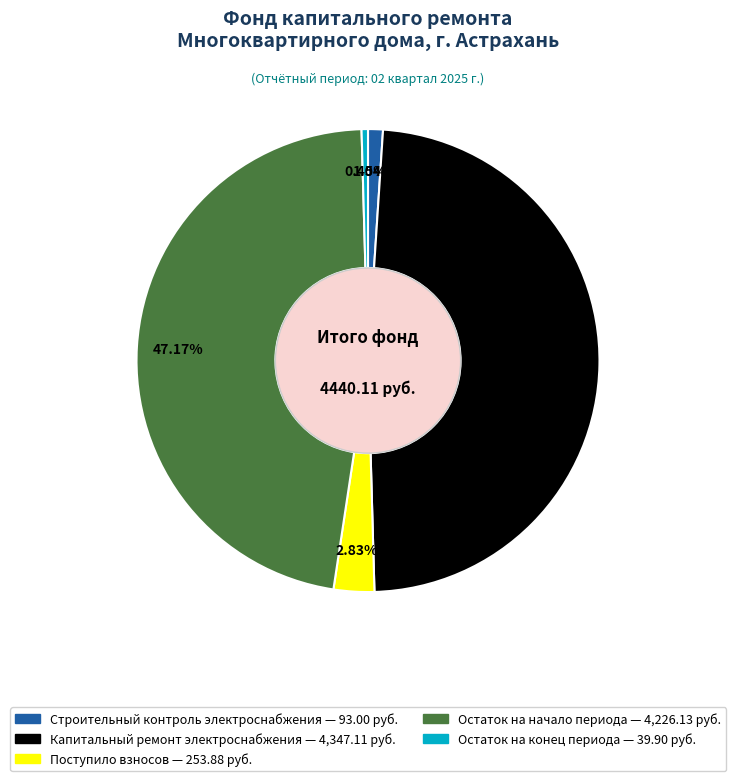

Is there any slice that represents more than half of the pie?

No